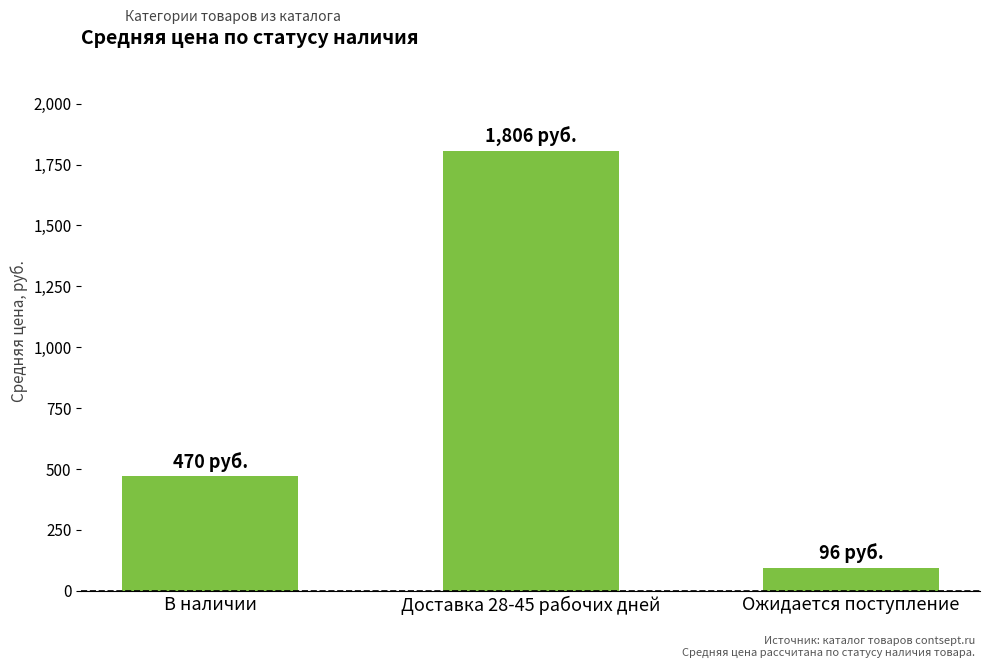

Where is the data nearest to the value 950?

В наличии